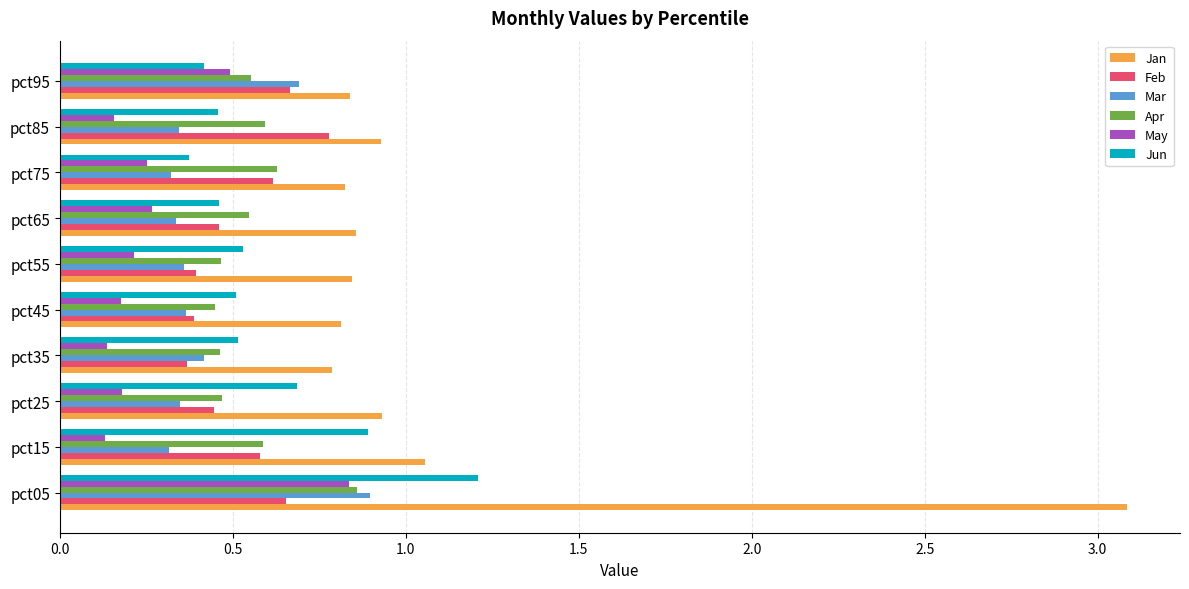

True or false: Apr has a value of 0.6 at pct15.

True